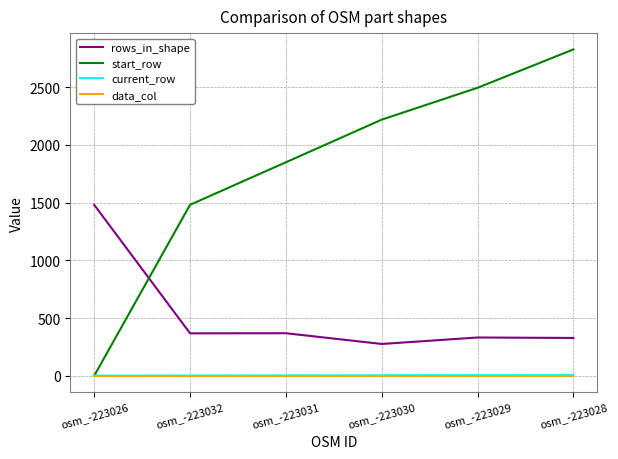

At which category is the sum across all series the highest?

osm_-223028